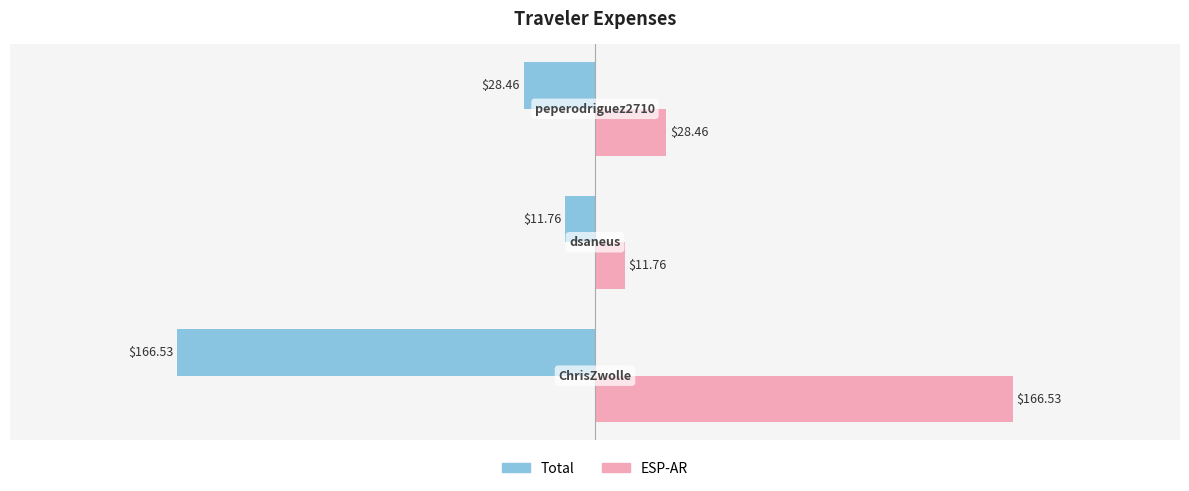

What is the difference between the maximum and second lowest values in the Total series?

16.7